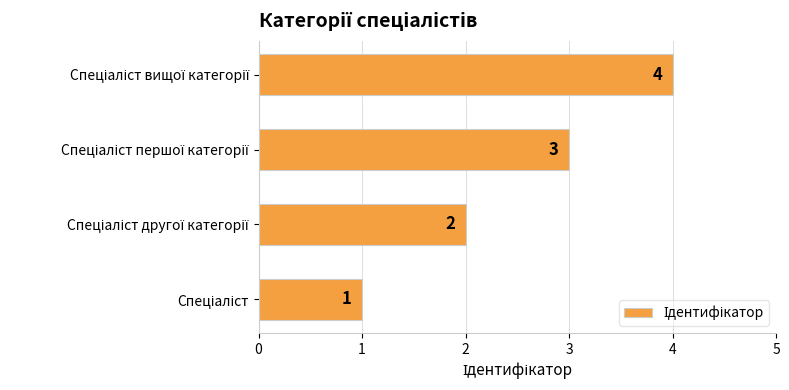

What is the difference between the second highest and second lowest values?

1